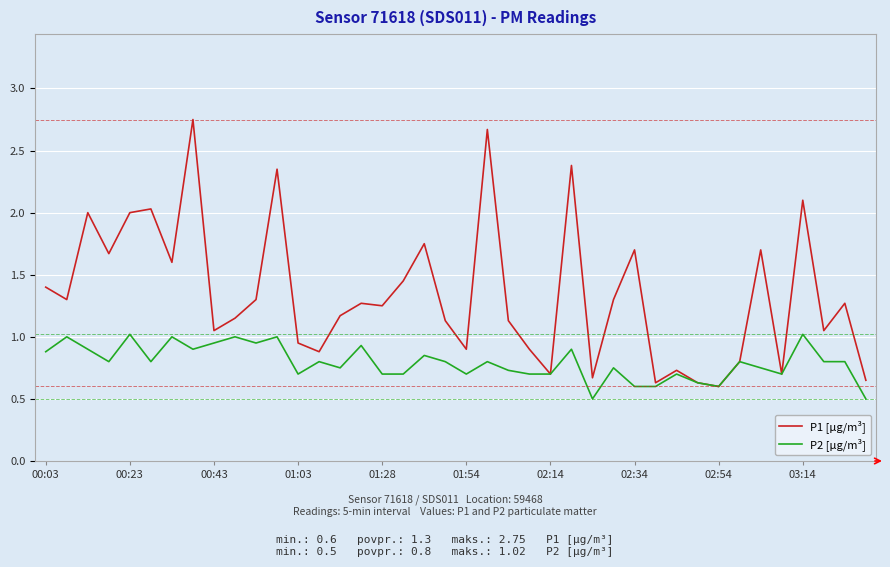

Which series has the widest spread of values?

P1 [µg/m³]